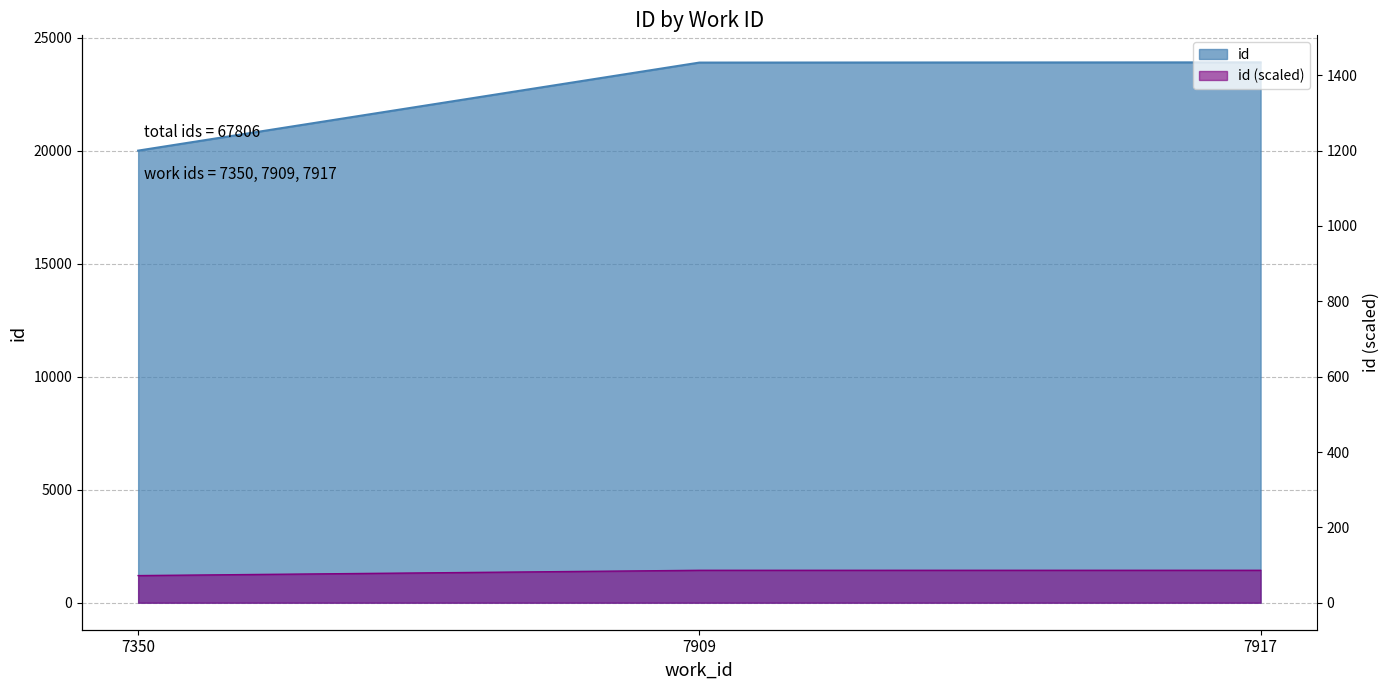

What is the difference between the maximum and minimum values?

3905